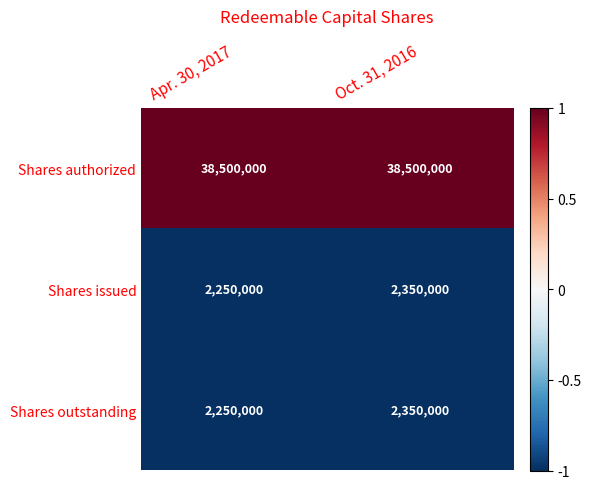

Count the number of categories in the chart.

2